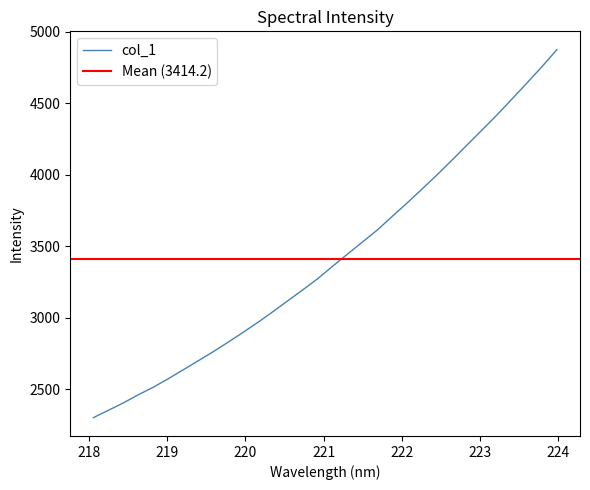

Rank the categories by value from highest to lowest.

223.9802, 223.7895, 223.5987, 223.408, 223.2172, 223.0264, 222.8355, 222.6447, 222.4538, 222.263, 222.0721, 221.8812, 221.6902, 221.4993, 221.3083, 221.1174, 220.9264, 220.7354, 220.5444, 220.3533, 220.1623, 219.9712, 219.7801, 219.589, 219.3979, 219.2067, 219.0156, 218.8244, 218.6332, 218.442, 218.2508, 218.0596